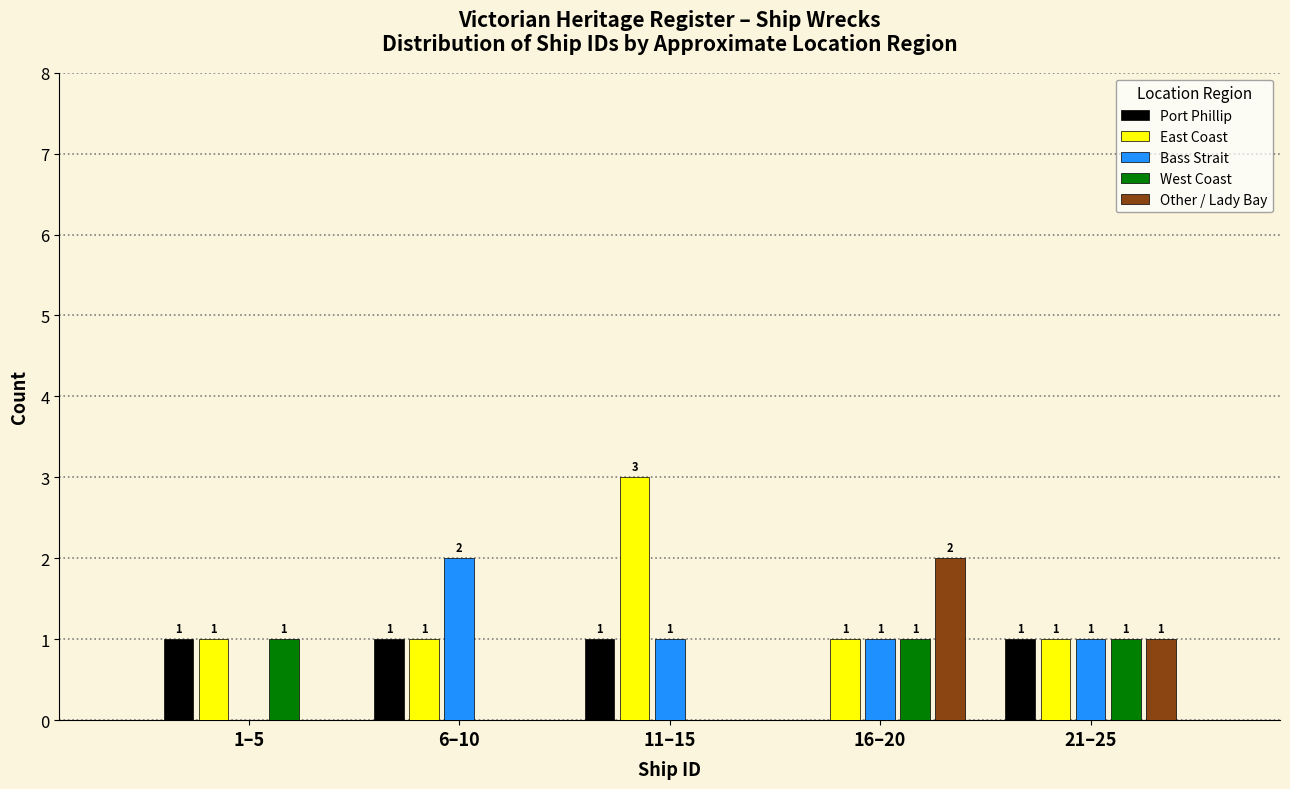

Reading left to right, what are all the values shown in this chart?

Port Phillip: 1–5=1	6–10=1	11–15=1	16–20=0	21–25=1
East Coast: 1–5=1	6–10=1	11–15=3	16–20=1	21–25=1
Bass Strait: 1–5=0	6–10=2	11–15=1	16–20=1	21–25=1
West Coast: 1–5=1	6–10=0	11–15=0	16–20=1	21–25=1
Other / Lady Bay: 1–5=0	6–10=0	11–15=0	16–20=2	21–25=1